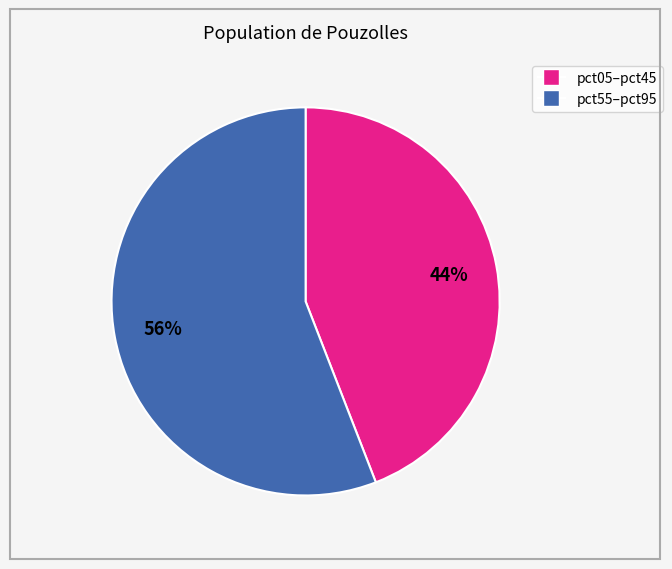

Is there any slice that represents more than half of the pie?

Yes